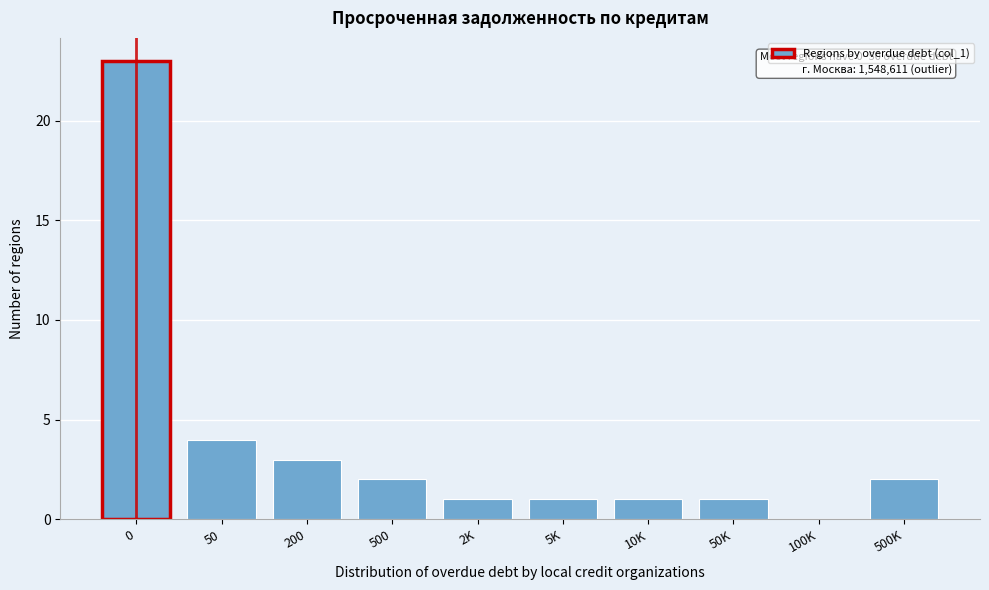

Reading left to right, what are all the values shown in this chart?

0=23	50=4	200=3	500=2	2K=1	5K=1	10K=1	50K=1	100K=0	500K=2